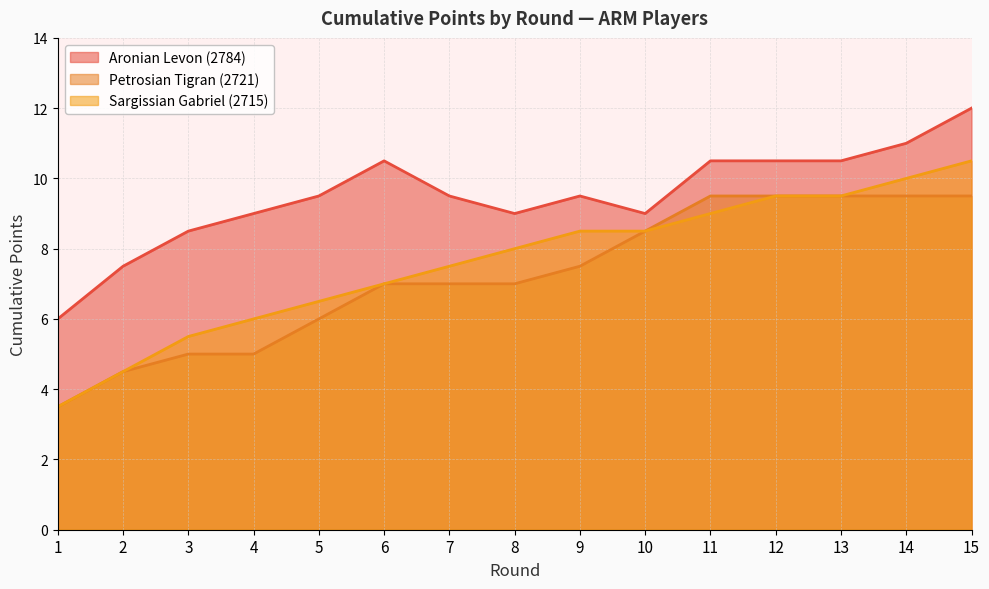

At how many categories does at least one series exceed 11?

1